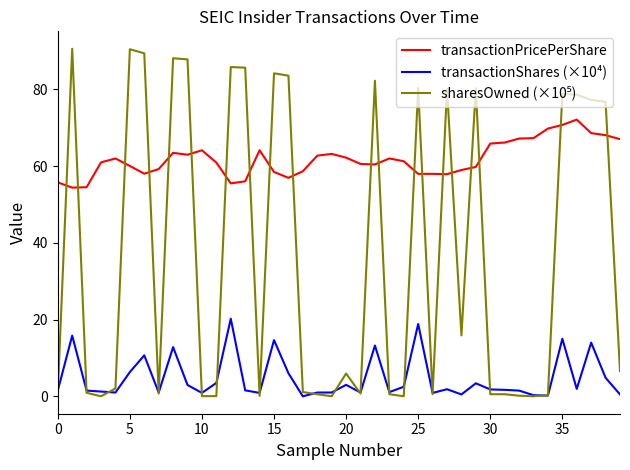

What is the maximum value shown in the chart?

90.6